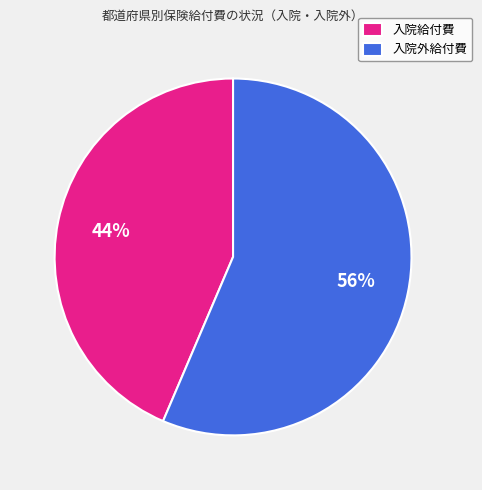

Combined, do 入院外給付費 and 入院給付費 account for over 50%?

Yes